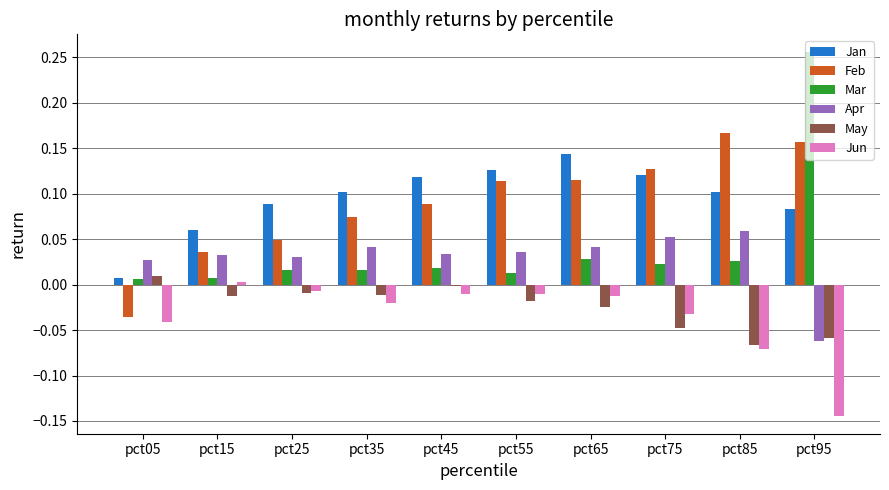

Is the value of Jan at pct45 greater than the value of Jun at pct15?

Yes